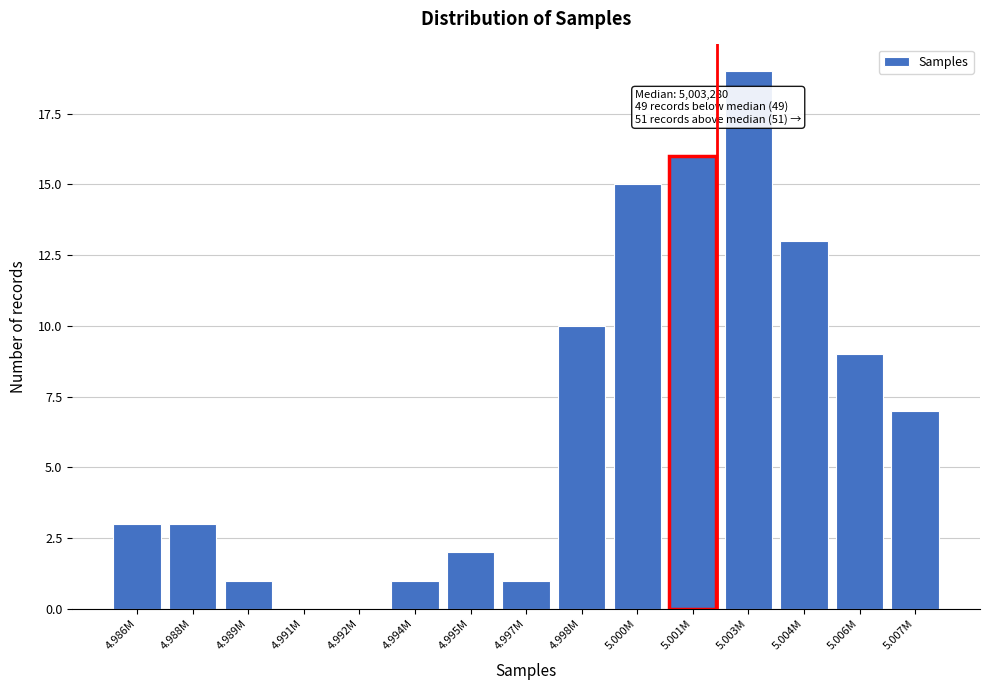

Reading left to right, transcribe all the data shown in this chart.

4.986M=3	4.988M=3	4.989M=1	4.991M=0	4.992M=0	4.994M=1	4.995M=2	4.997M=1	4.998M=10	5.000M=15	5.001M=16	5.003M=19	5.004M=13	5.006M=9	5.007M=7